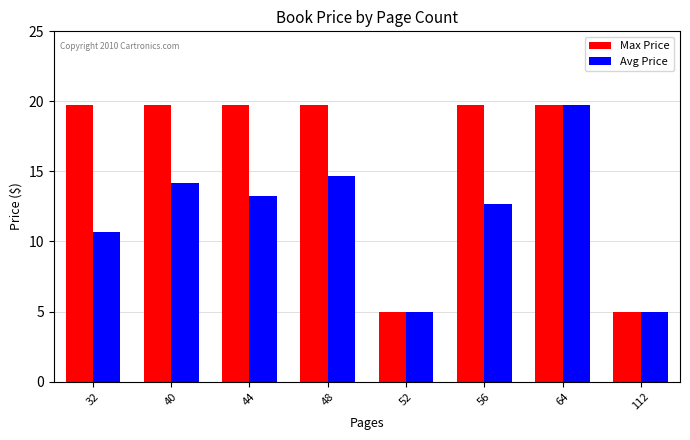

Reading right to left, extract all data points from this chart.

Max Price: 5.0	19.7	19.7	5.0	19.7	19.7	19.7	19.7
Avg Price: 5.0	19.7	12.6	5.0	14.7	13.2	14.2	10.7